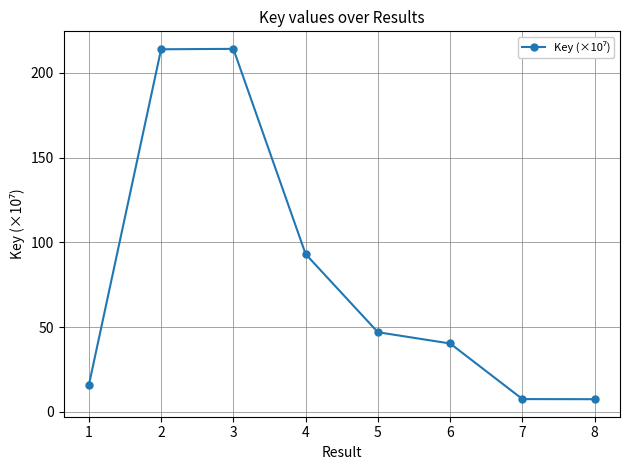

How many lines are shown in the chart?

1